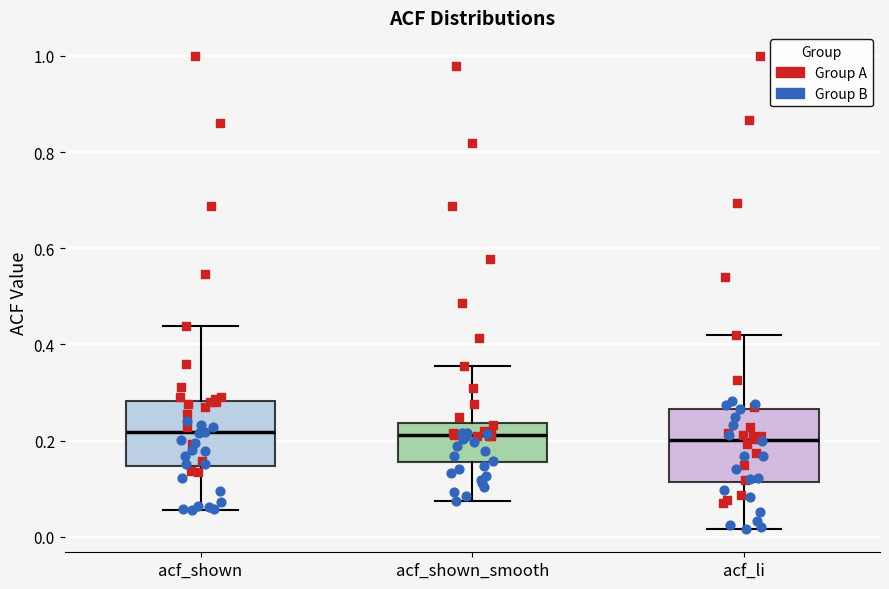

Reading left to right, read every box against the y-axis: the position of its median line, the range the box covers, and the ends of its whiskers. The values are not printed on the chart, so give them approximately, as read against the axis.

acf_shown: median 0.22, box 0.14 to 0.28, whiskers 0.06 to 0.44
acf_shown_smooth: median 0.22, box 0.16 to 0.24, whiskers 0.08 to 0.36
acf_li: median 0.20, box 0.12 to 0.26, whiskers 0.02 to 0.42